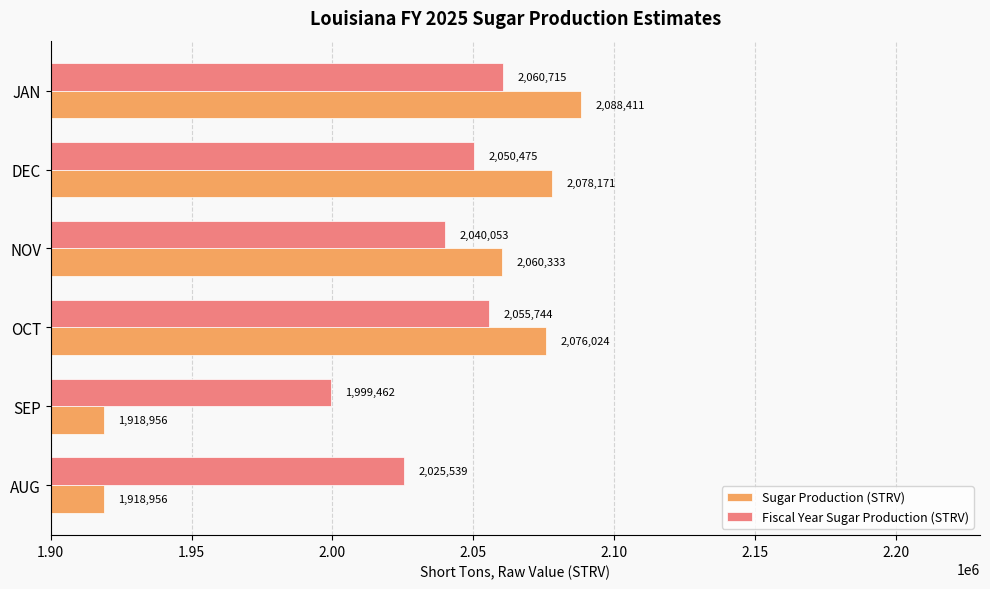

How many series are shown in this chart?

2